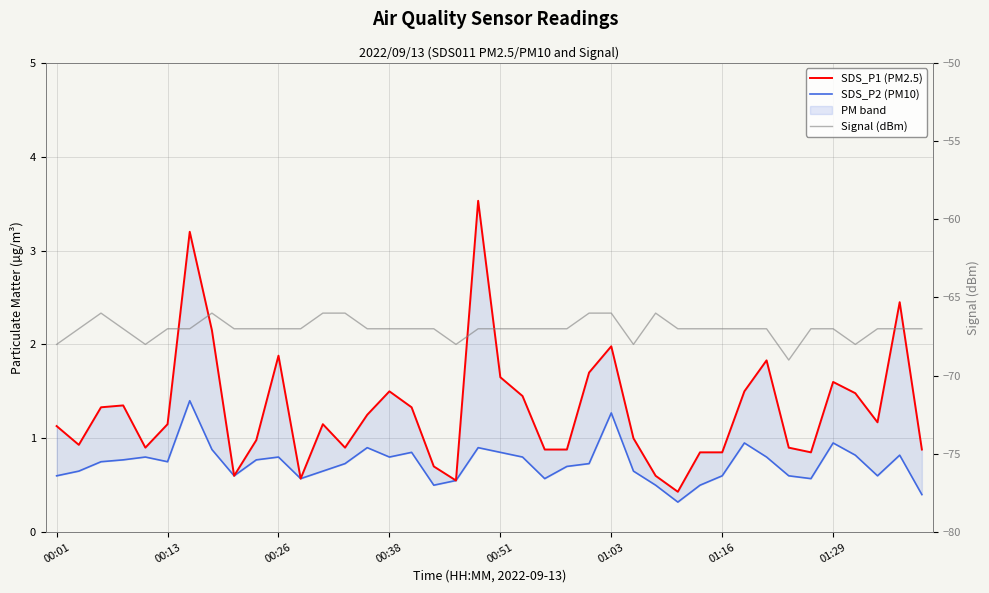

List the labels in order of SDS_P1 (PM2.5) value, smallest first.

28, 18, 11, 8, 27, 17, 29, 30, 34, 22, 23, 39, 00:51, 13, 33, 00:13, 9, 26, 00:01, 01:03, 12, 37, 14, 00:26, 16, 00:38, 21, 36, 15, 31, 35, 20, 24, 32, 10, 25, 01:29, 38, 01:16, 19